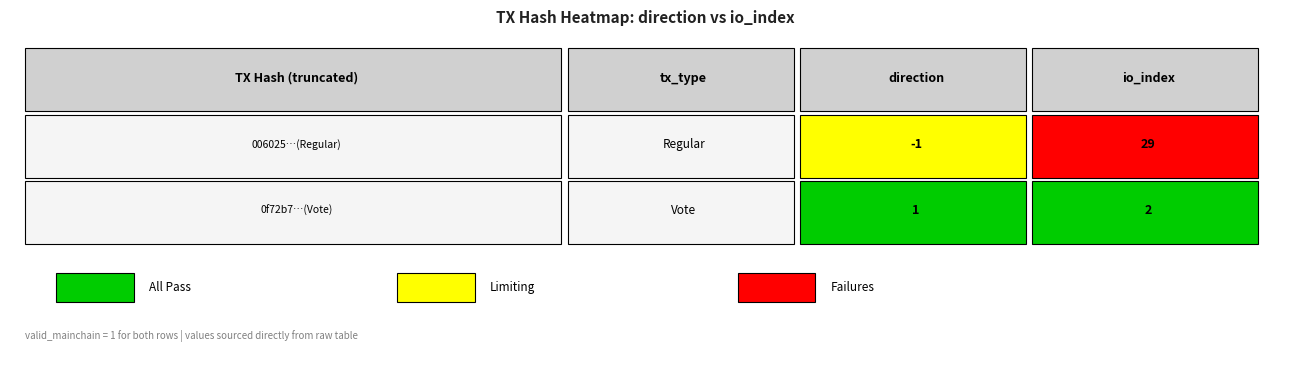

What is the sum of the 006025186476af2ebdb71d13a4140879ede5eb2 values at 0 and 1?

28